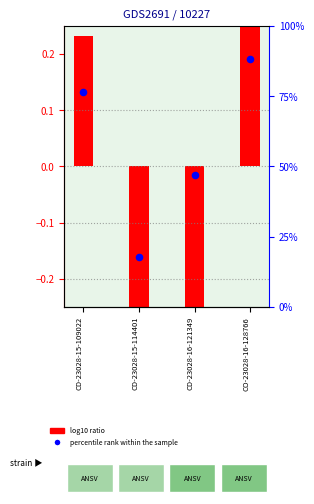

What is the change in value from CD-23028-16-121349 to CO-23028-16-128766?

+41.2